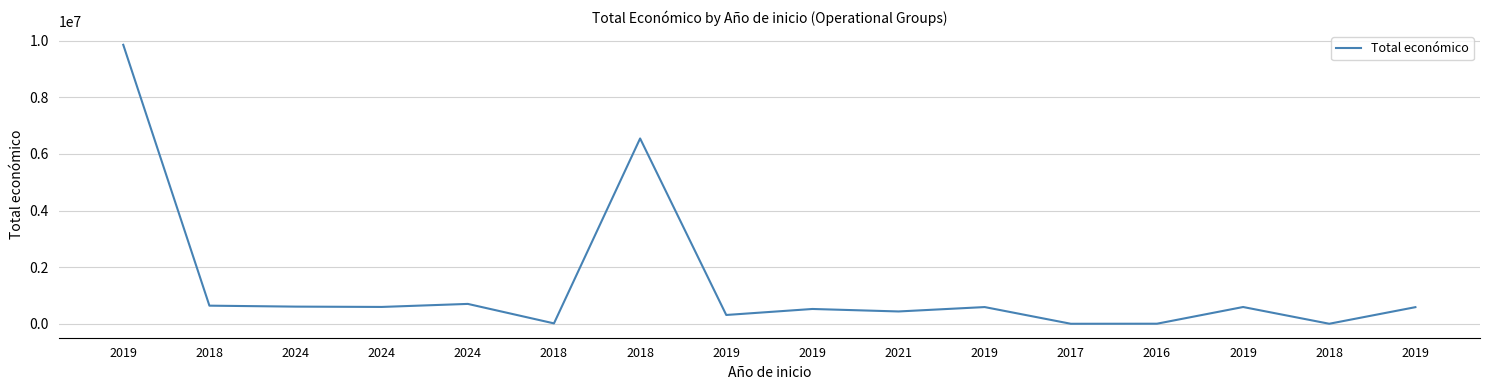

True or false: the data shows 7980 at 2016.

True